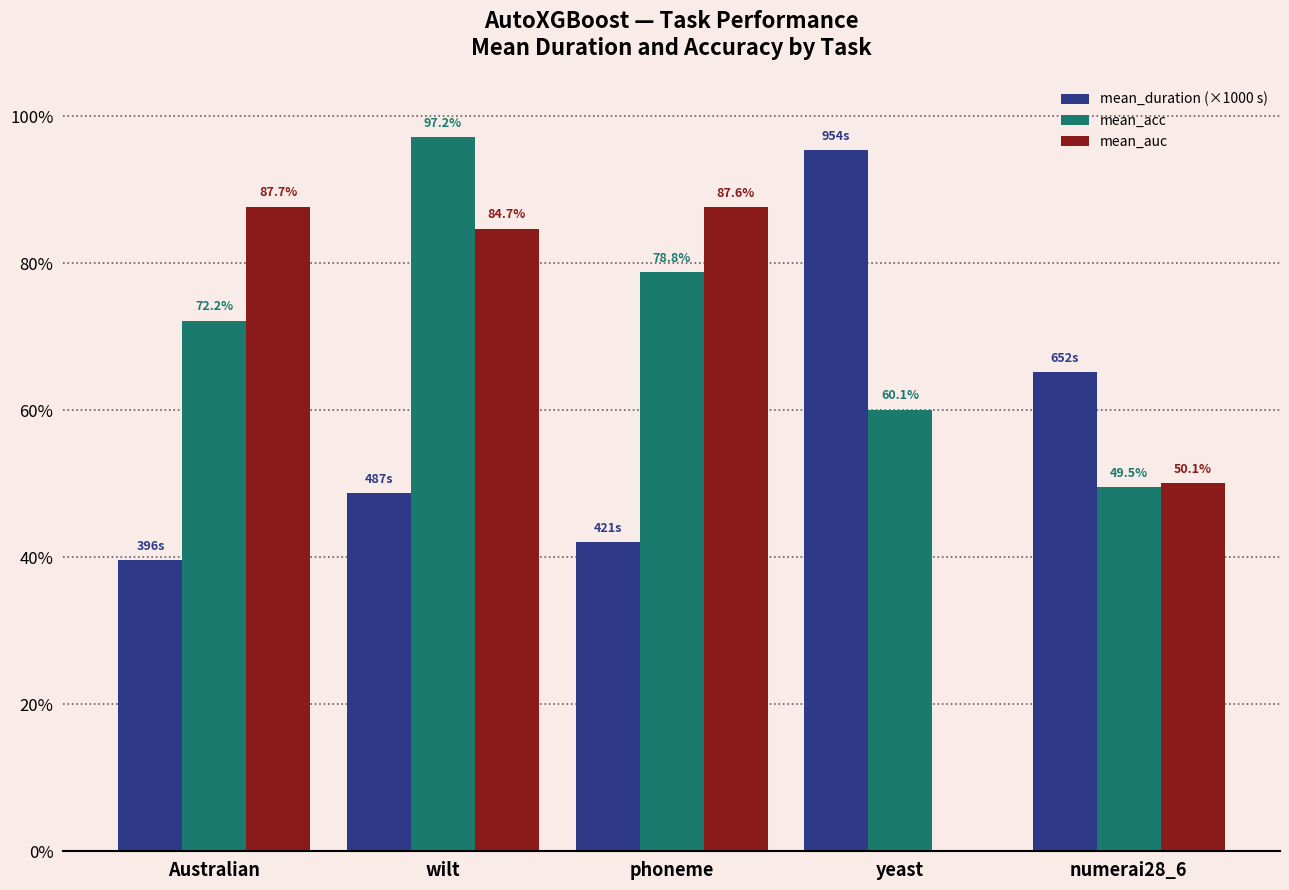

Which series has the largest total across all categories?

mean_acc